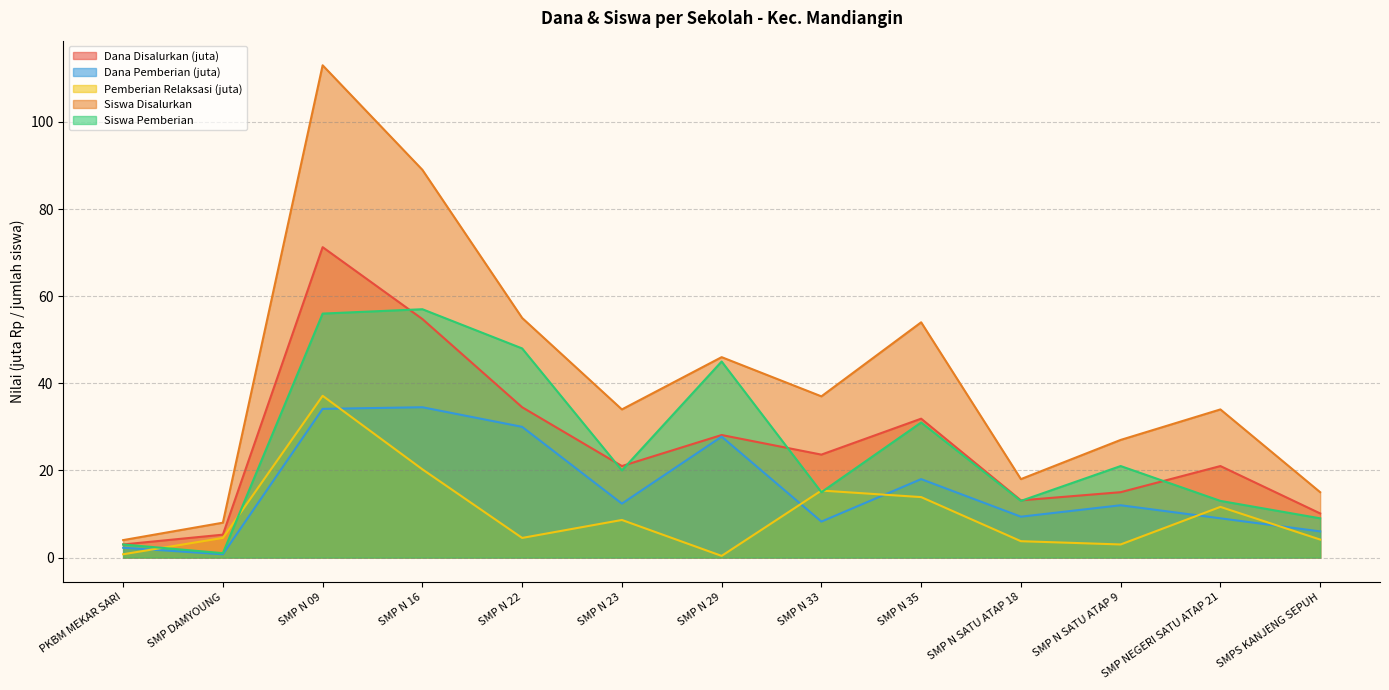

How many interior local valleys does the Siswa Pemberian series have?

4